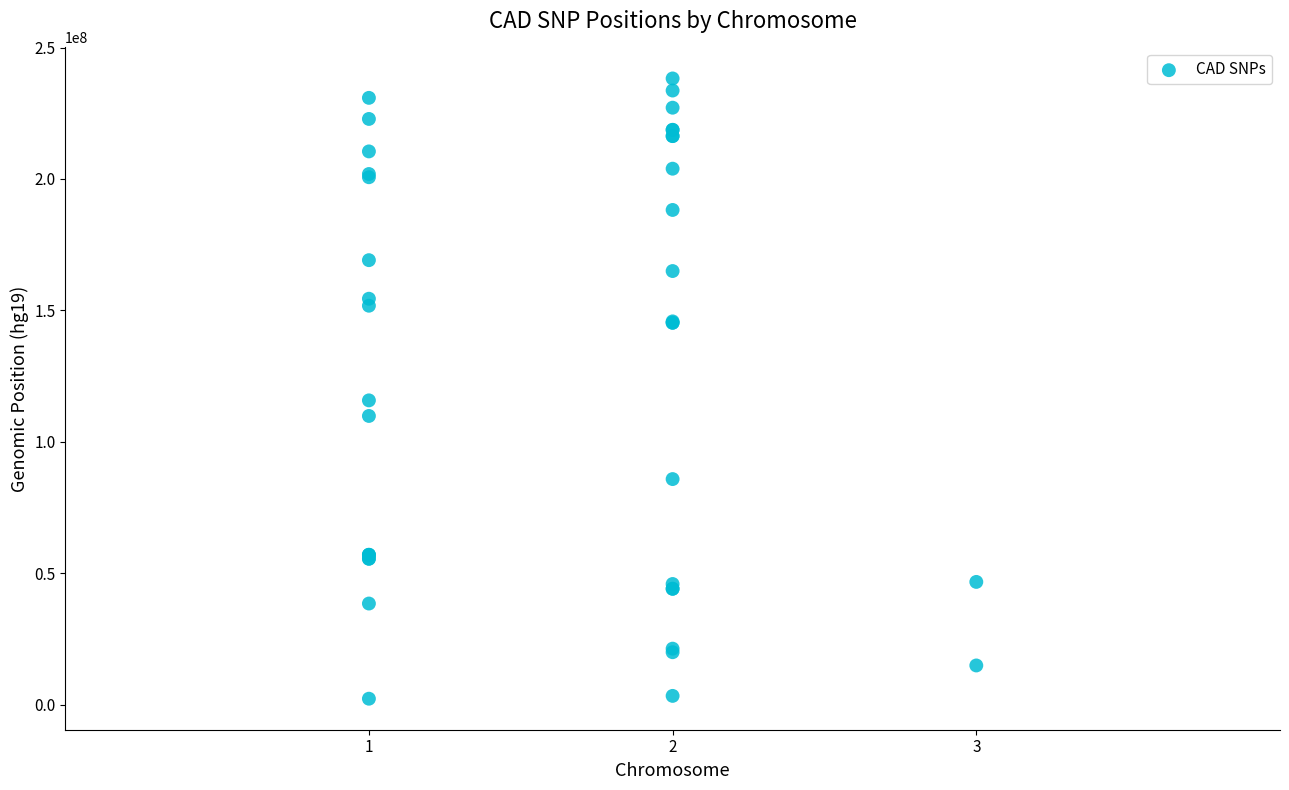

What Y value in the scatter plot is closest to 120238080?

115753482